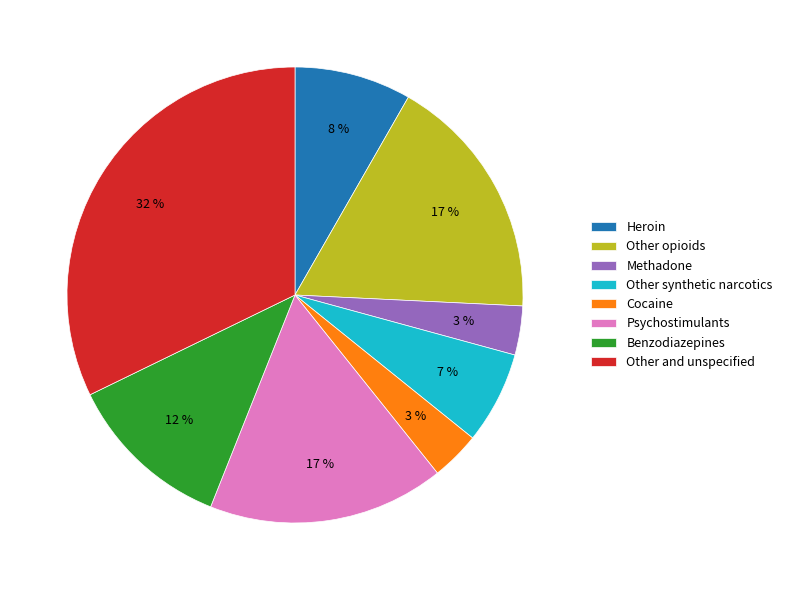

What is the ratio of the value at Psychostimulants to the value at Benzodiazepines?

1.4